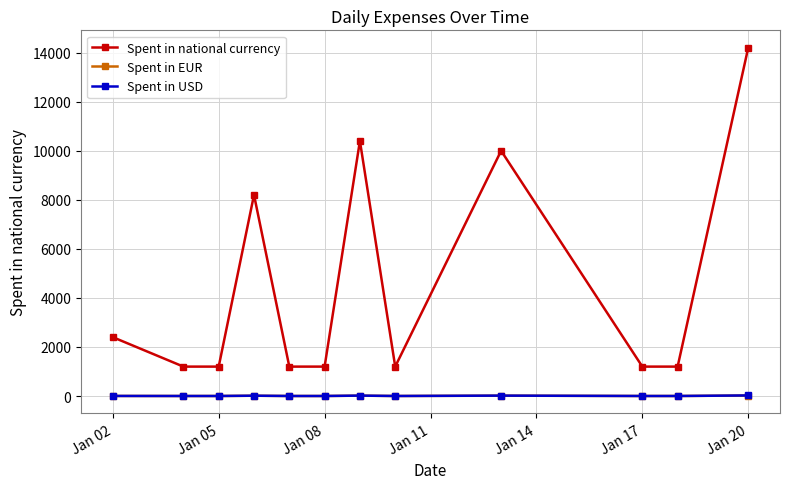

Does the chart have visible grid lines?

Yes